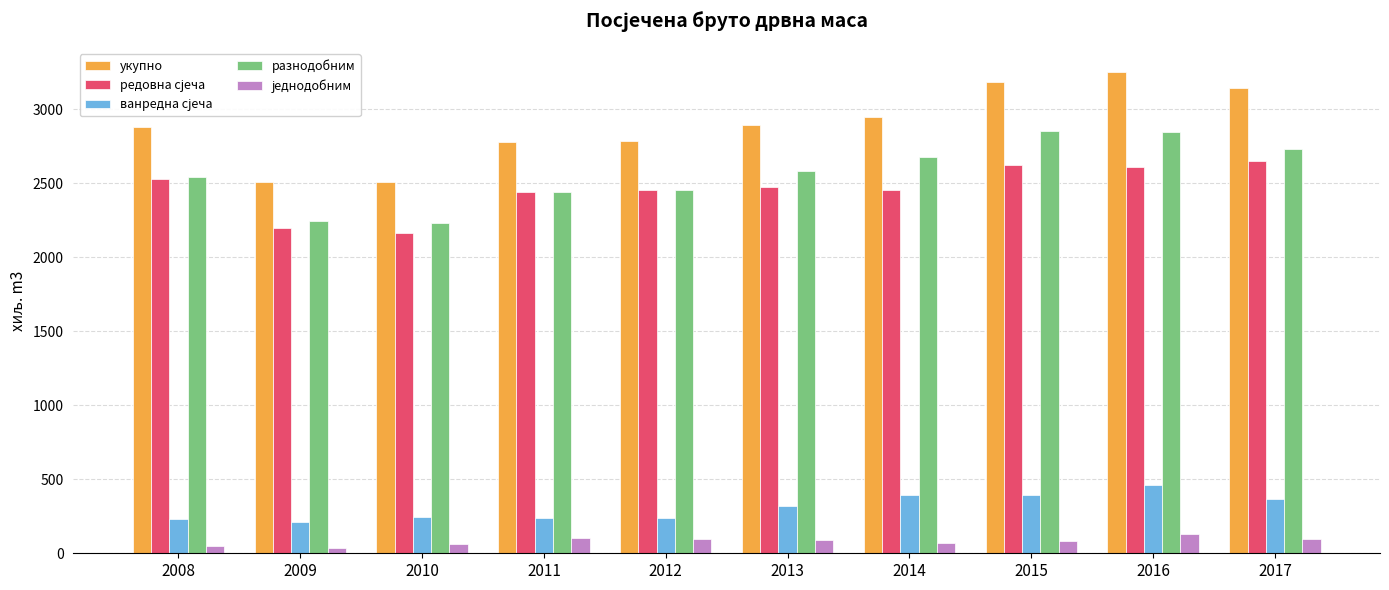

Which series has the largest total across all categories?

укупно